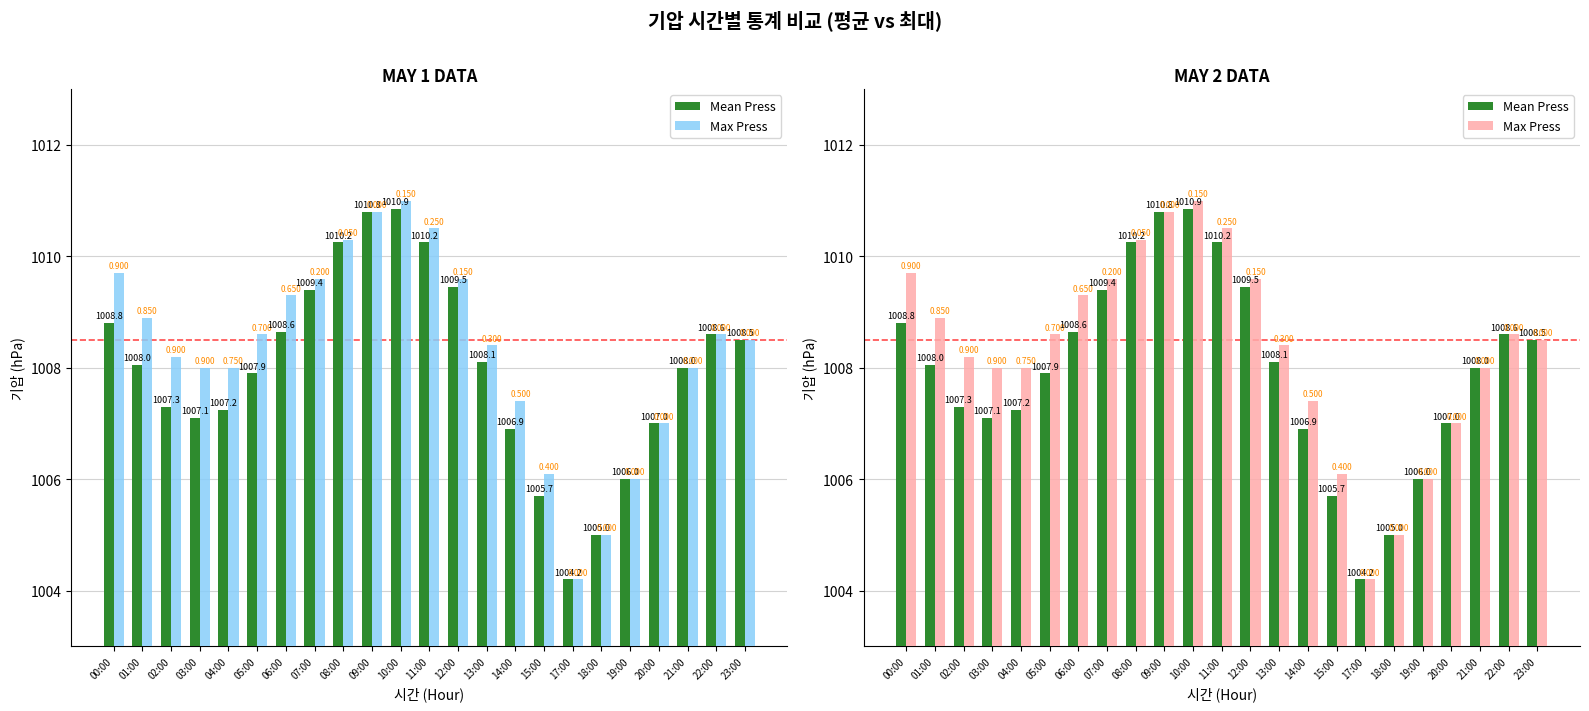

What is the label of the 3rd bar from the right?

21:00